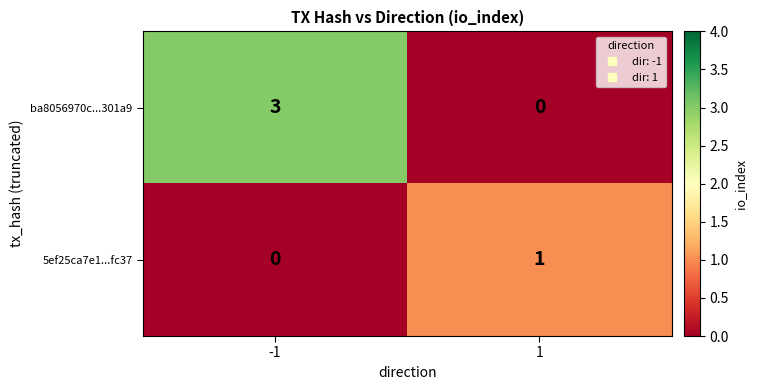

Which series has the widest spread of values?

ba8056970c...301a9